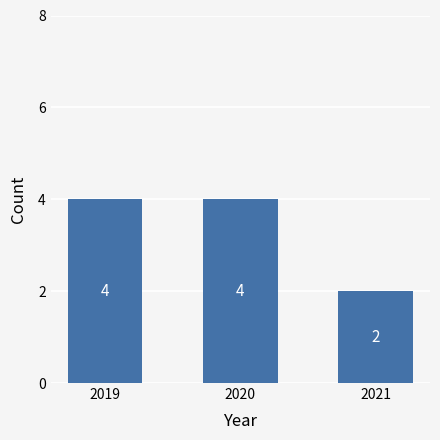

The chart shows a value of 4 at 2020. True or false?

True